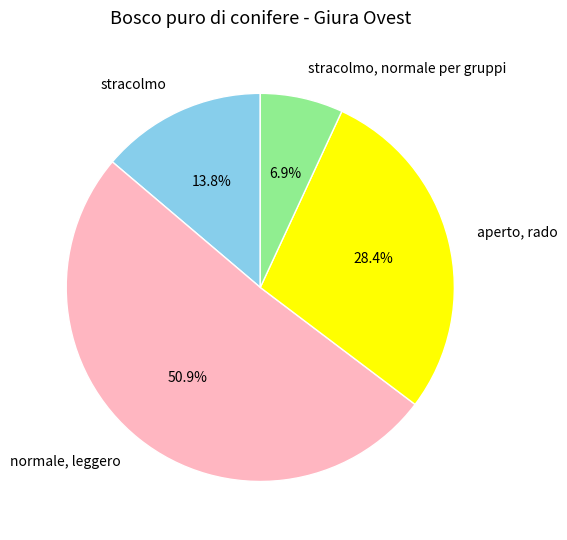

Which category has the biggest portion of the pie?

normale, leggero